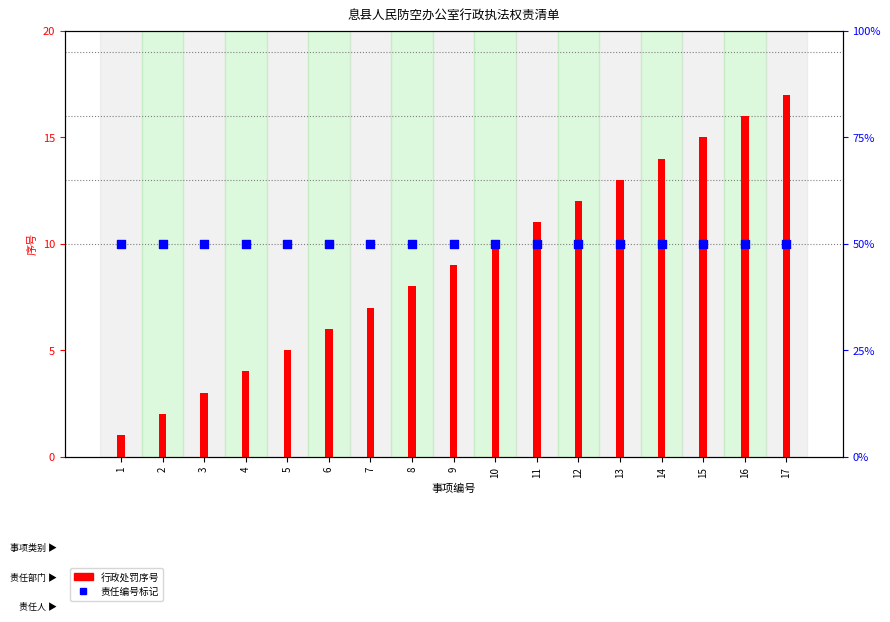

Which series has the largest total across all categories?

责任编号标记